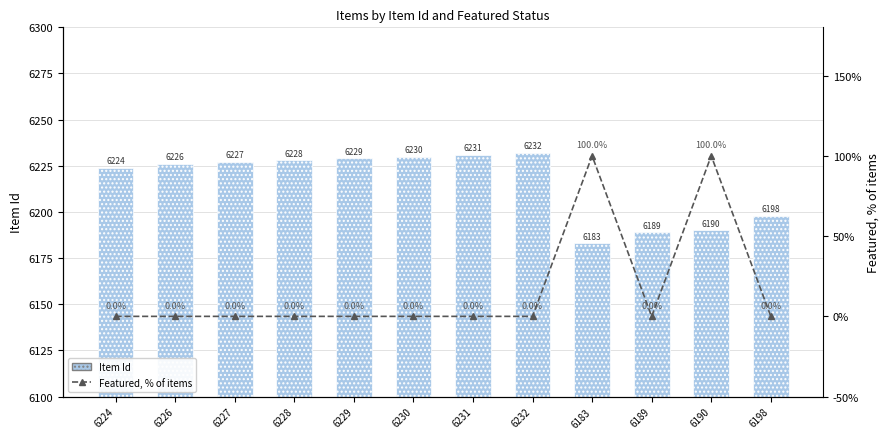

What is the lowest value of the Item Id series?

6183